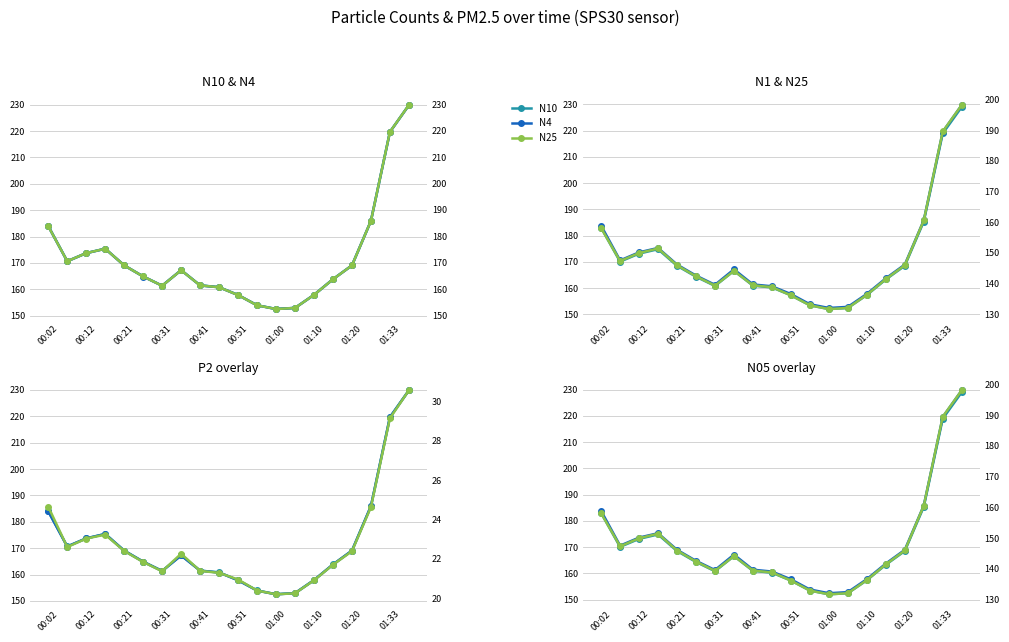

What is the average value of the N25 series?

171.5